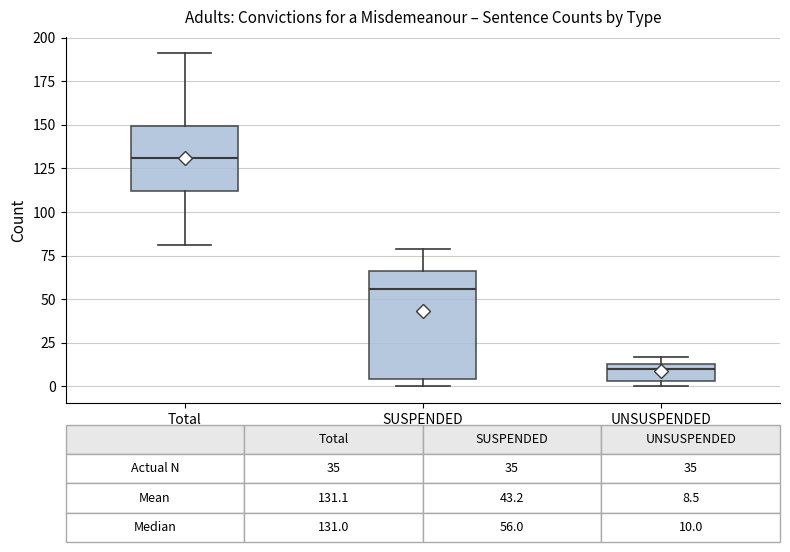

Comparing the boxes themselves (not the whiskers), which one is the tallest?

SUSPENDED